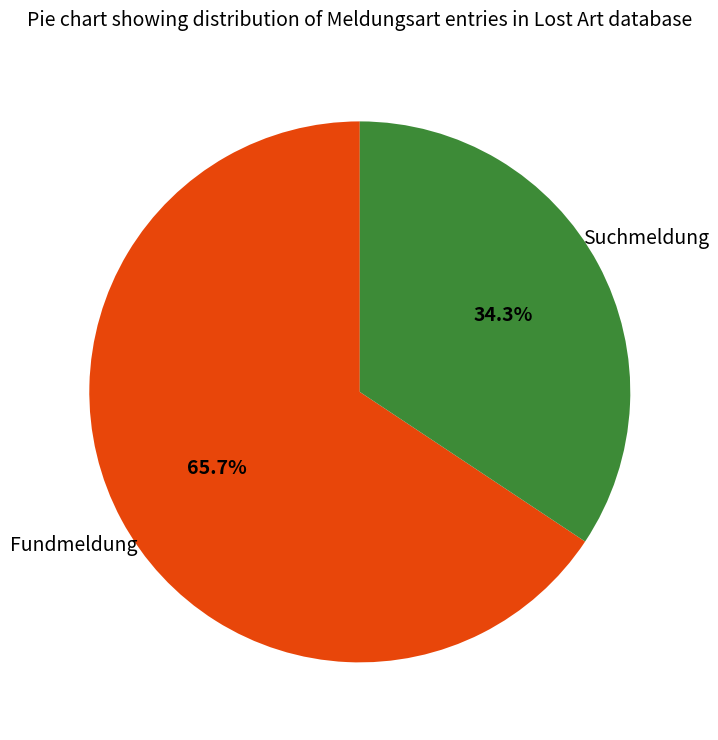

Is there a majority slice in this chart?

Yes